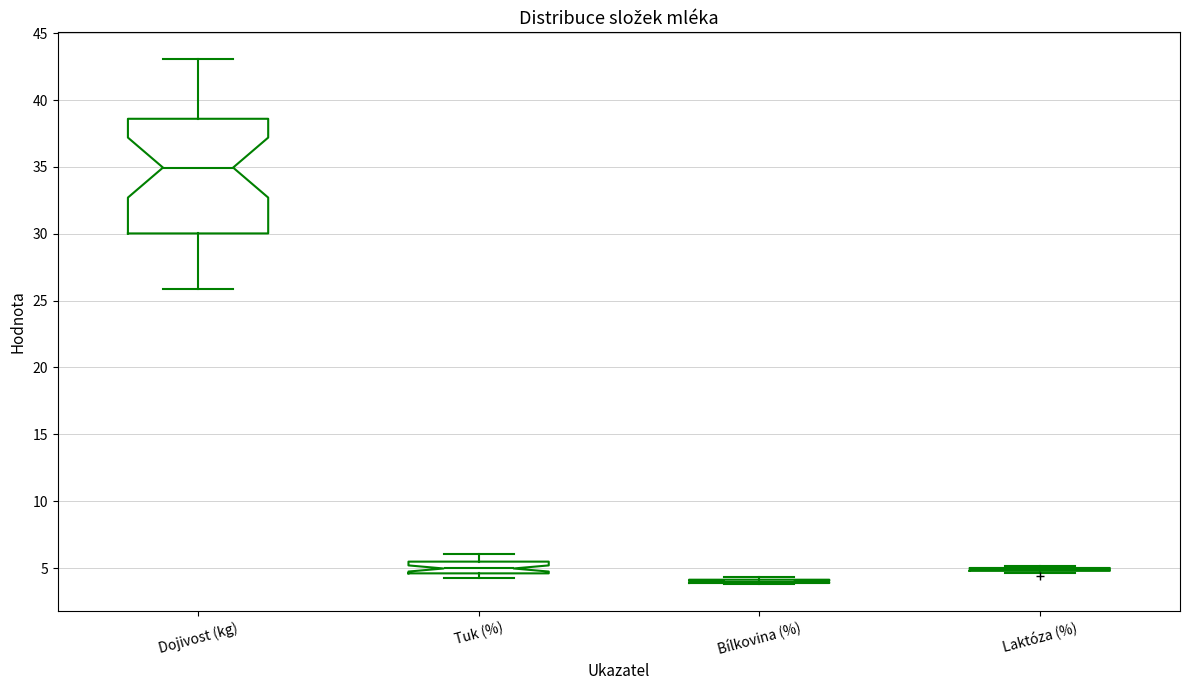

Where is the lower edge of the box for Tuk (%) on the y-axis? The values are not printed on the chart, so give them approximately, as read against the axis.

4.5